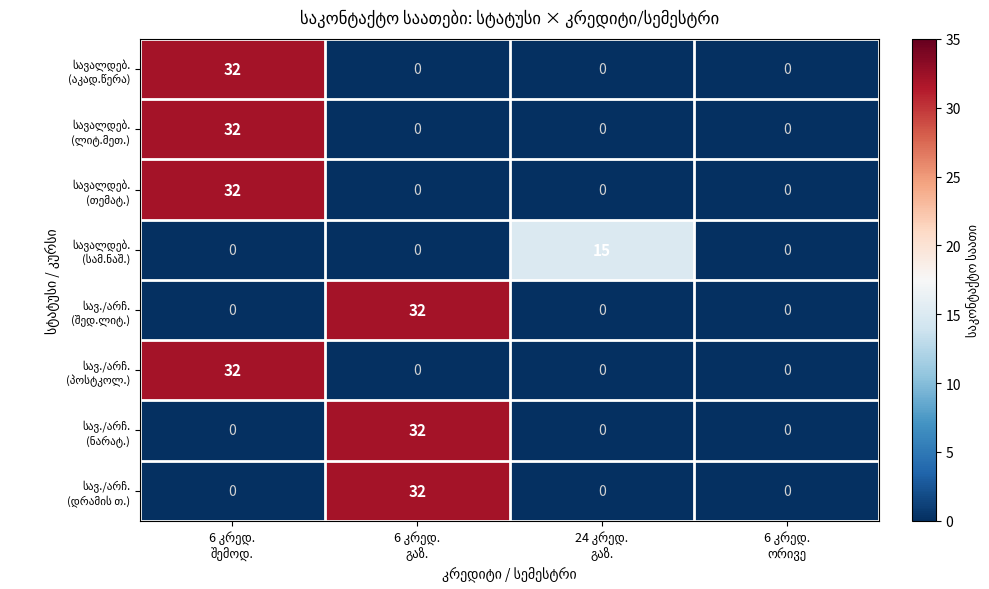

At how many categories does at least one series exceed 9?

3